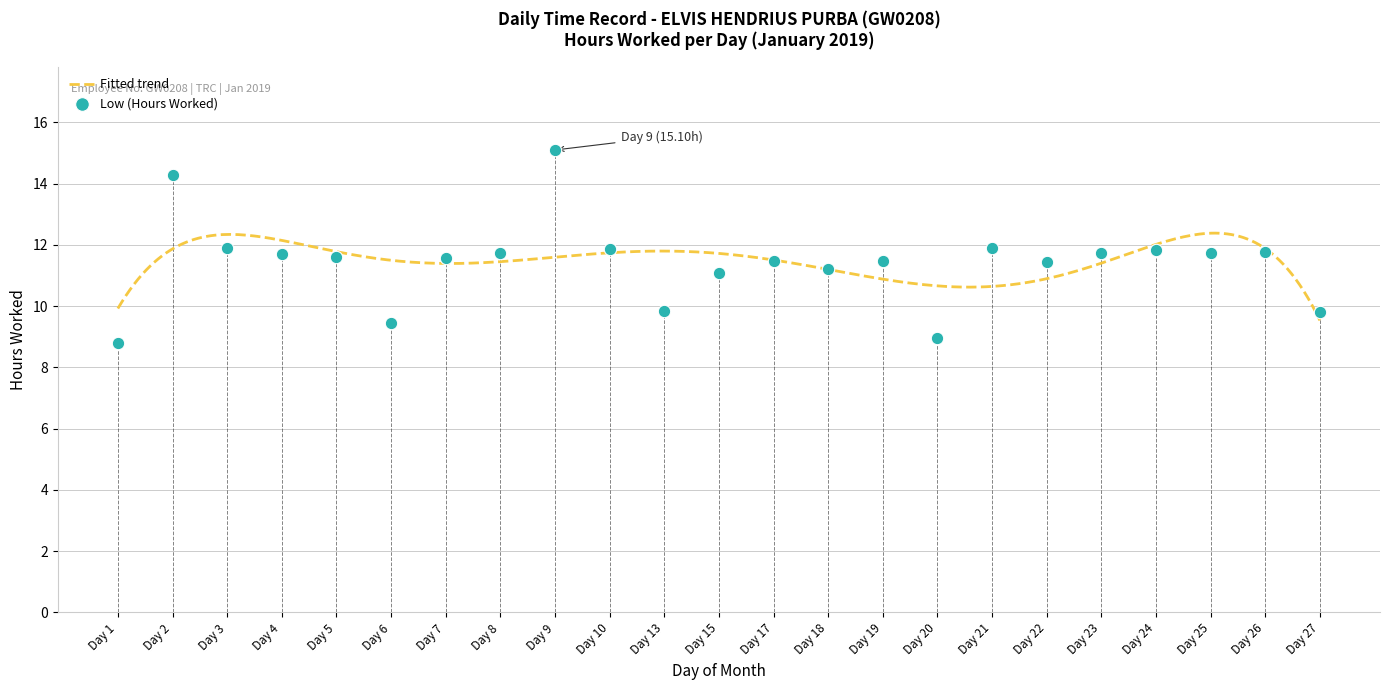

What is the change in value from Day 18 to Day 20?

-2.2